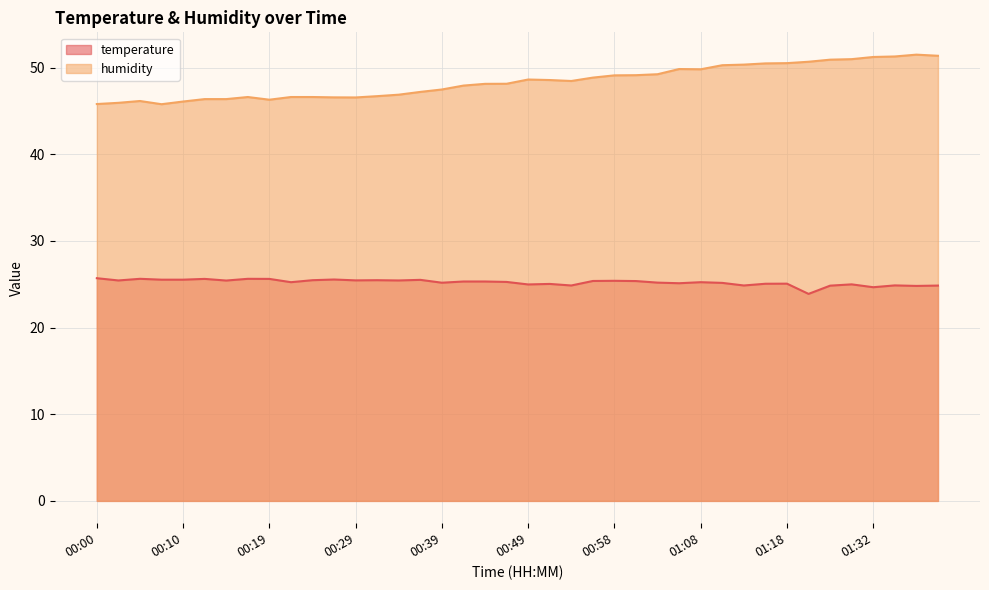

What position from the right is 00:19?

32